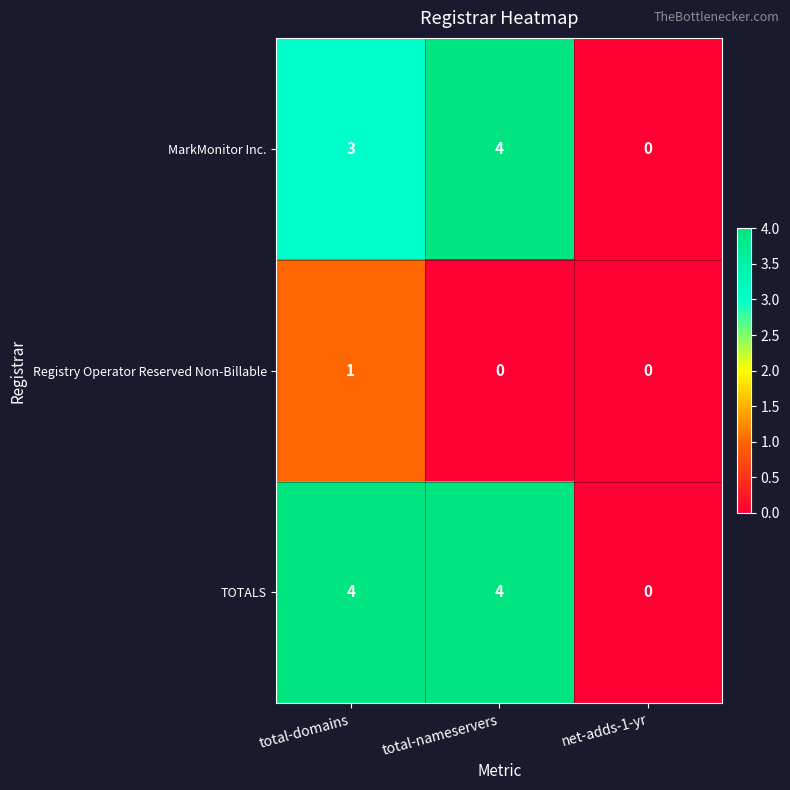

Is the value of Registry Operator Reserved Non-Billable at total-domains greater than the value of MarkMonitor Inc. at net-adds-1-yr?

Yes